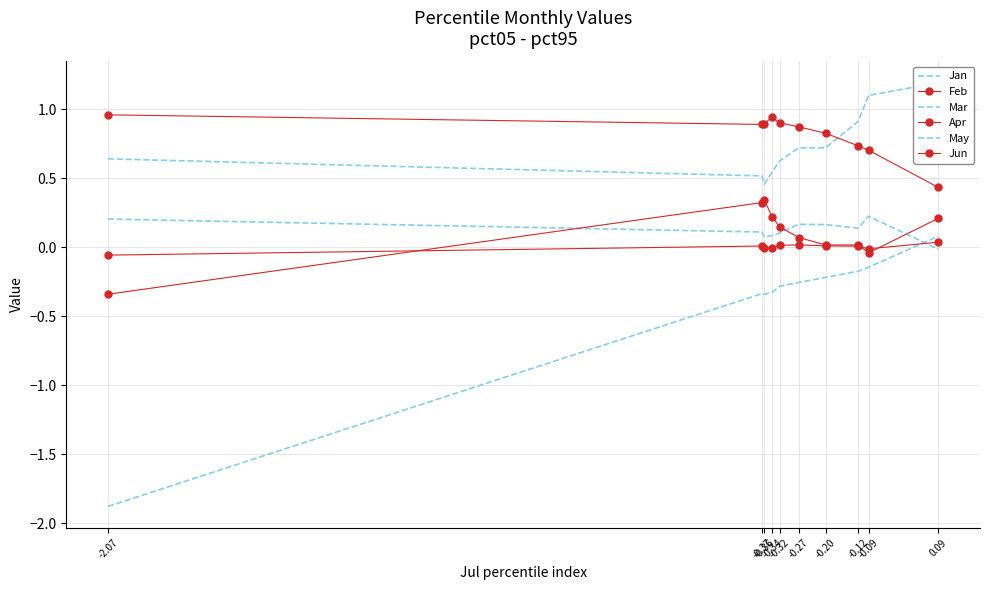

How many lines are shown in the chart?

6